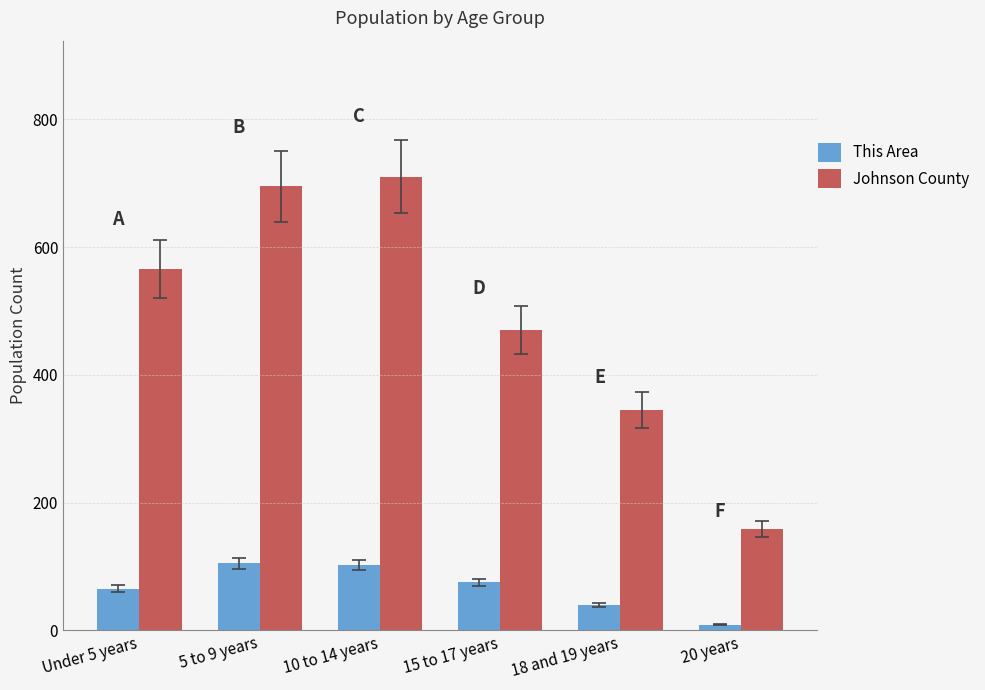

What is the label of the 5th bar from the left?

18 and 19 years